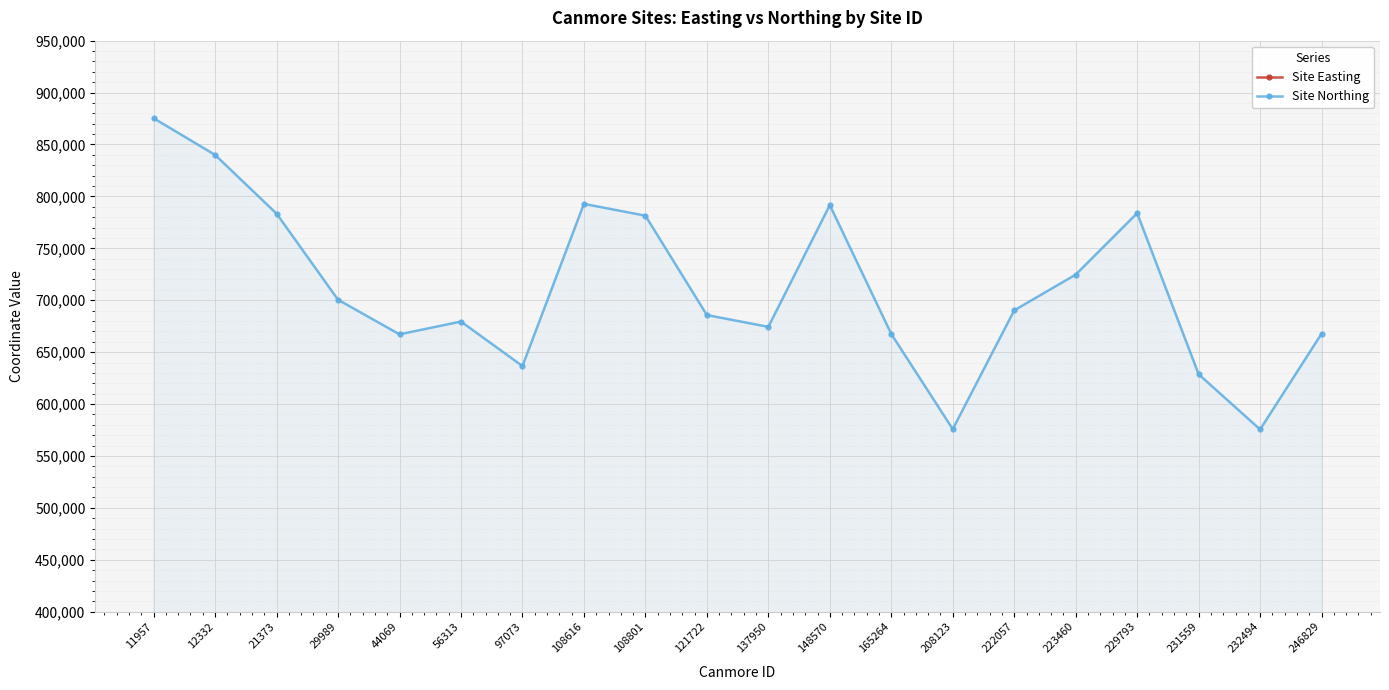

Reading left to right, transcribe all the data shown in this chart.

Site Easting: 181400	245412	56413	328093	258295	351070	333030	168605	227024	323419	325893	314852	257672	296597	281239	335797	388088	347125	297919	260600
Site Northing: 875300	839966	783432	700454	667132	679430	636569	792788	781427	685704	674335	791599	667480	575796	690231	724651	783849	628648	575530	667814